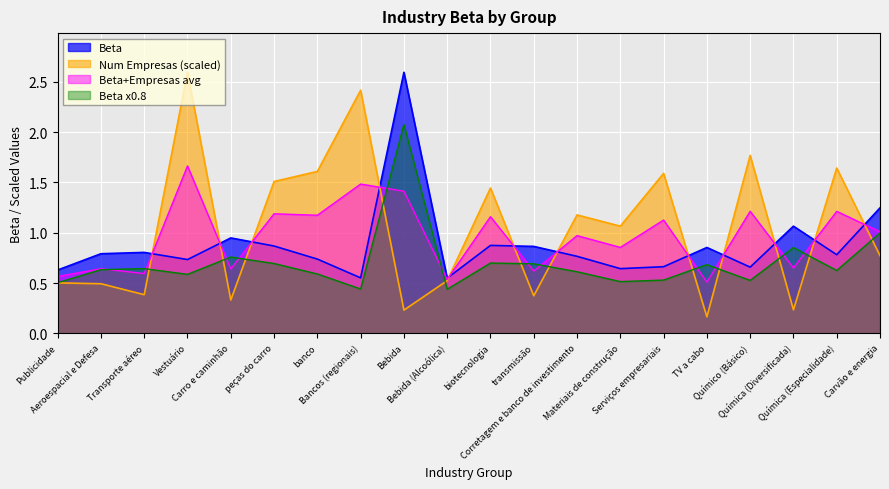

Where is the first local maximum for Num Empresas (scaled)?

Vestuário